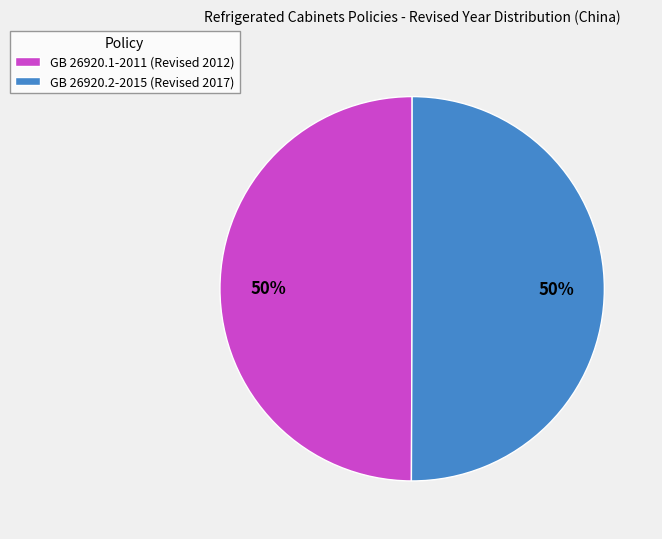

To the nearest percent, what percentage of the pie is GB 26920.1-2011 (Revised 2012)?

50%